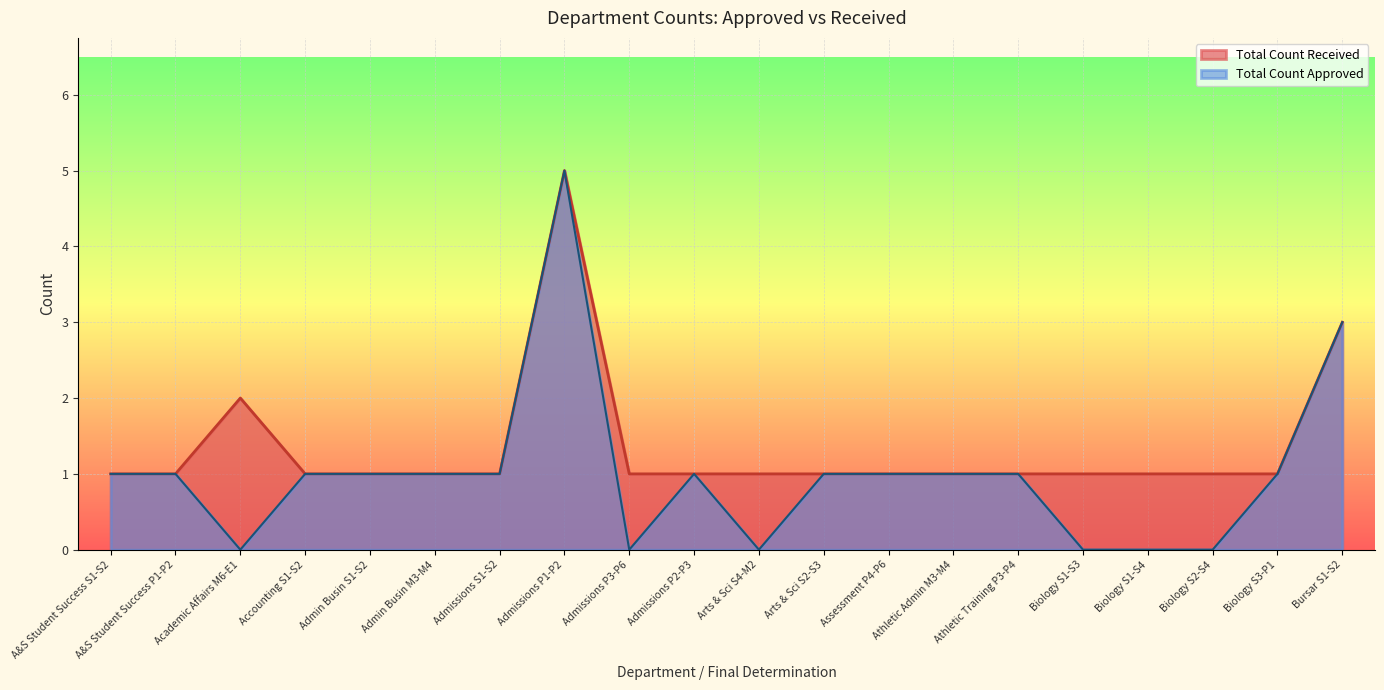

How many points are higher than both their immediate neighbors (excluding endpoints)?

2